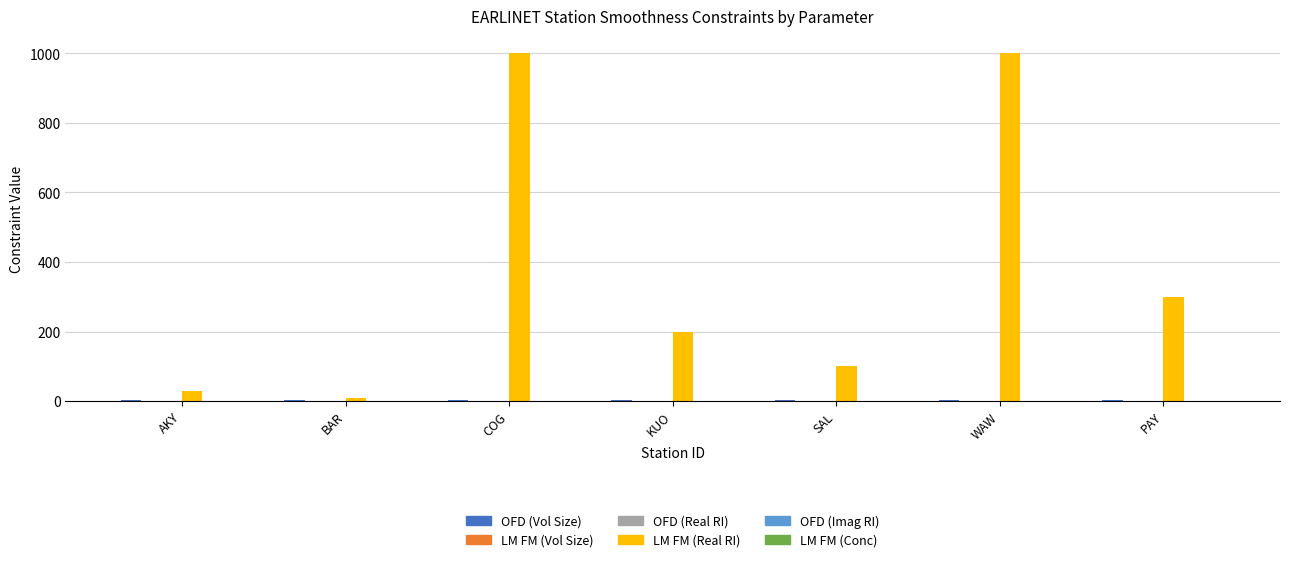

Between AKY and KUO, which series saw the biggest shift?

LM FM (Real RI)